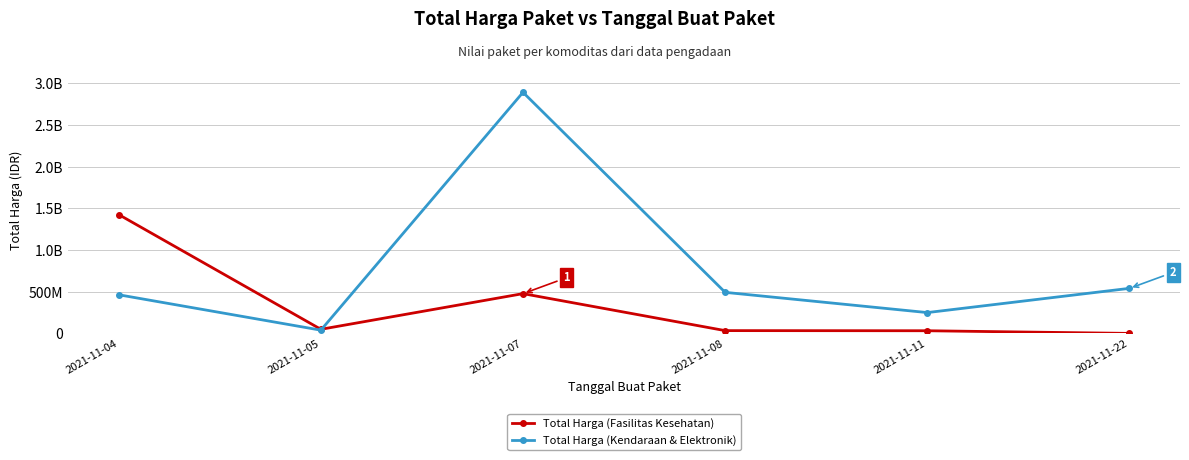

What is the approximate value of Total Harga (Fasilitas Kesehatan) at 2021-11-08, to the nearest 50?

34000000